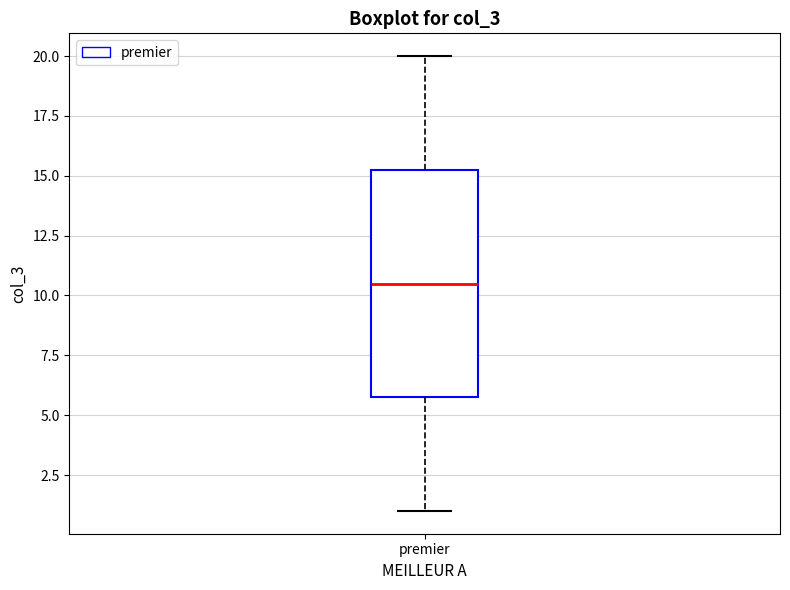

Read this box plot against the y-axis: the position of the median line, the range covered by the box, and the ends of both whiskers. The values are not printed on the chart, so give them approximately, as read against the axis.

median 10.5, box 6.0 to 15.5, whiskers 1.0 to 20.0